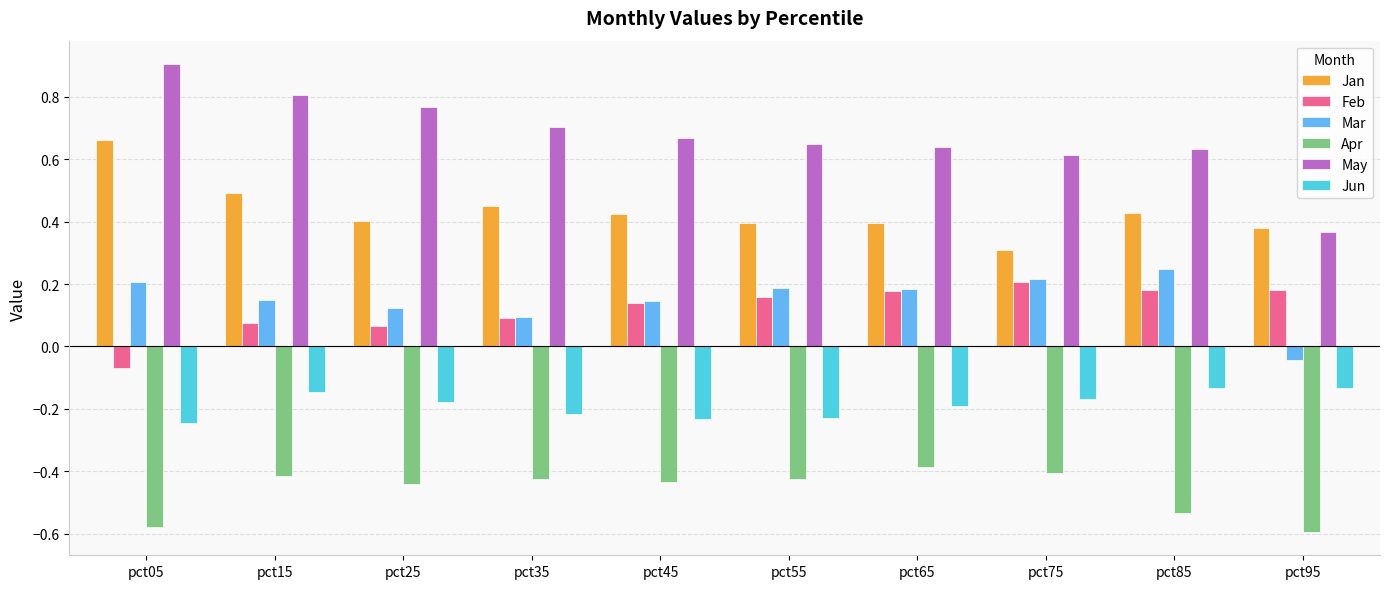

The Feb series shows 0.2 at pct75. True or false?

True